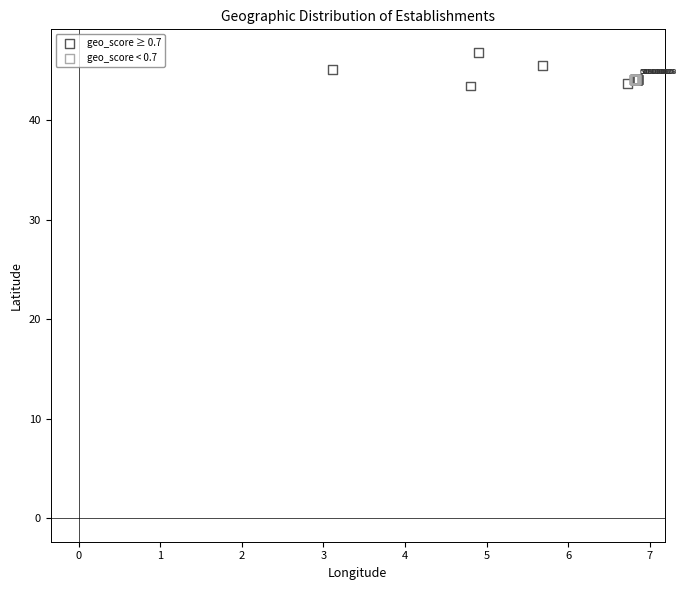

Which series has the widest spread of Y values?

geo_score ≥ 0.7